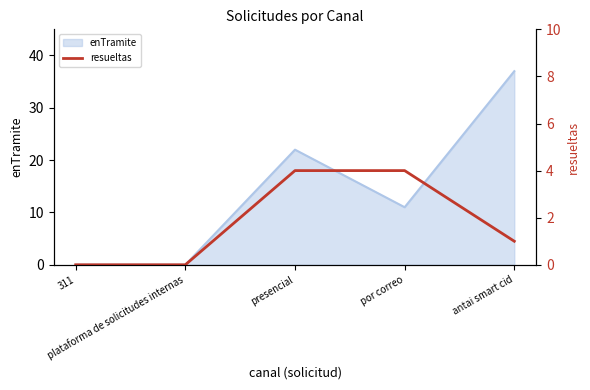

How many values exceed 1?

2